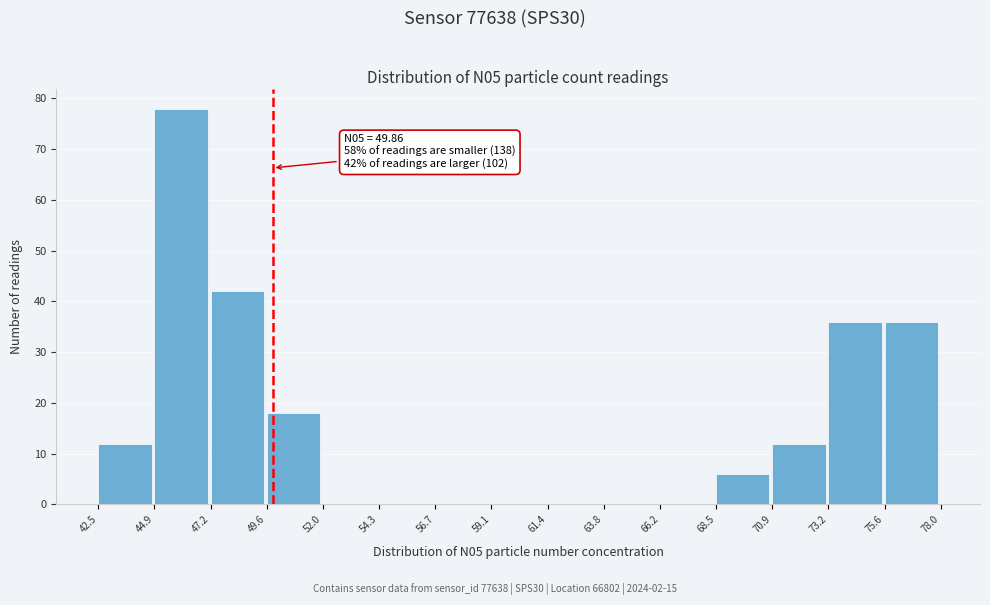

Which range on the x-axis has the tallest bar?

44.9 to 47.2